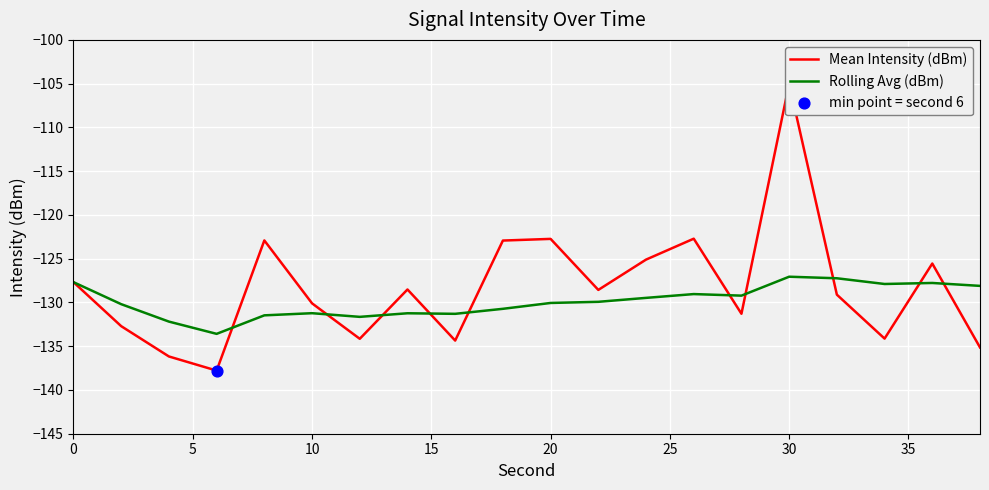

What is the lowest value of the Rolling Avg (dBm) series?

-133.6